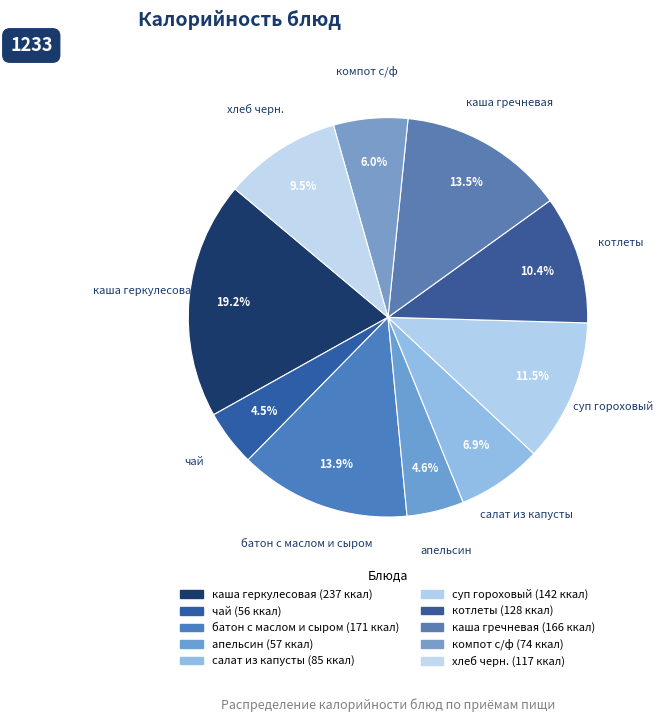

How many segments does this pie chart have?

10